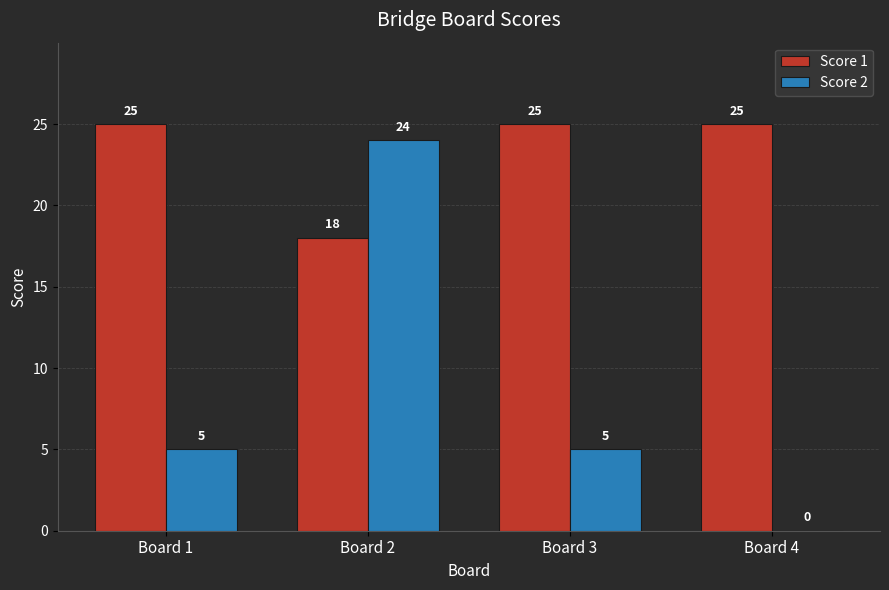

Count the number of categories in the chart.

4